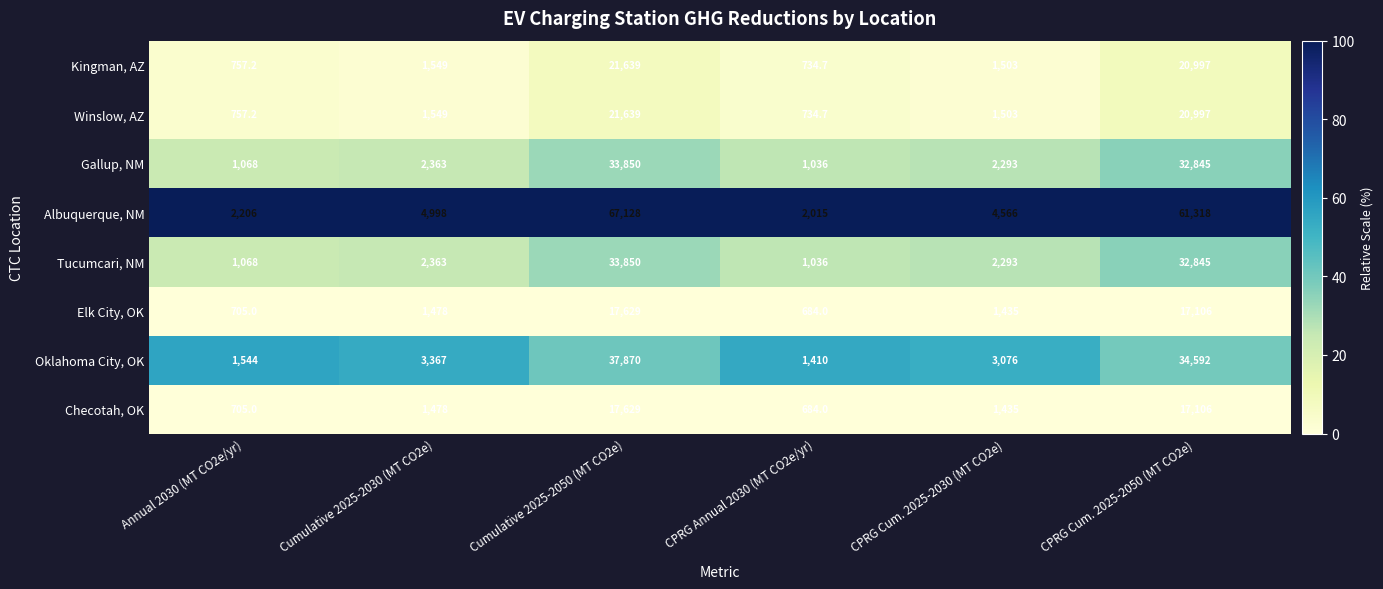

The value of Elk City, OK at CPRG Cum. 2025-2030 (MT CO2e) is 872.8. True or false?

False